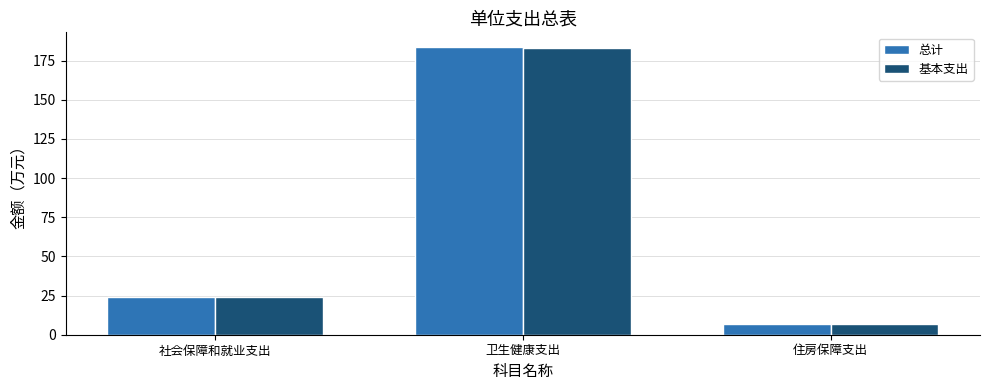

How many values in the 基本支出 series are below 24?

1